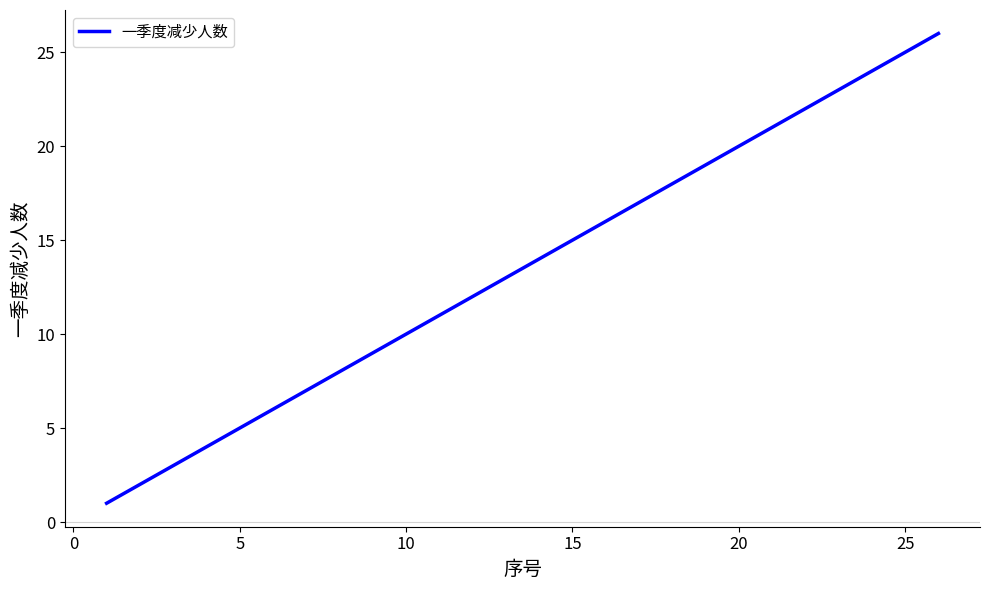

What is the maximum value shown in the chart?

26